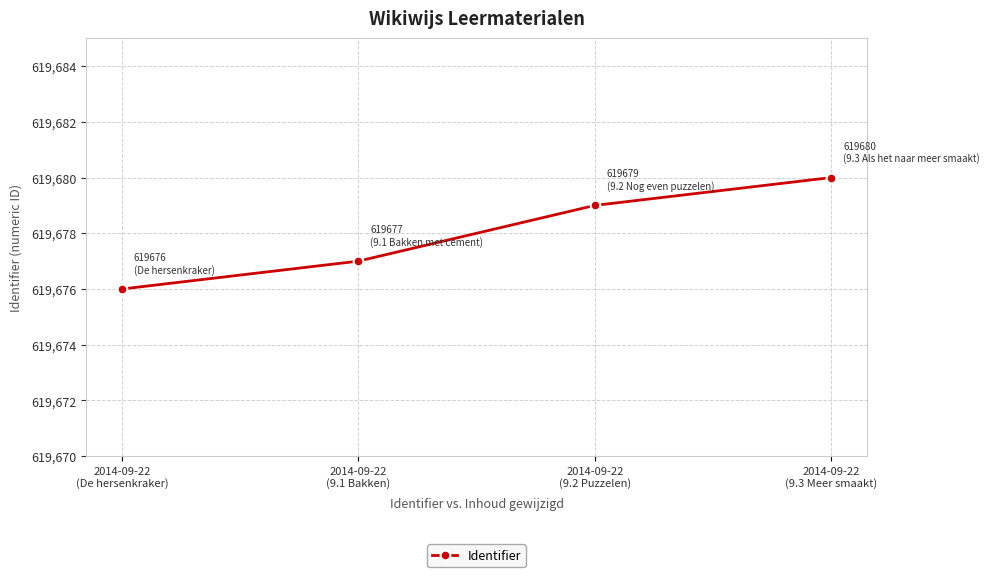

Reading left to right, extract all data points from this chart.

619676	619677	619679	619680